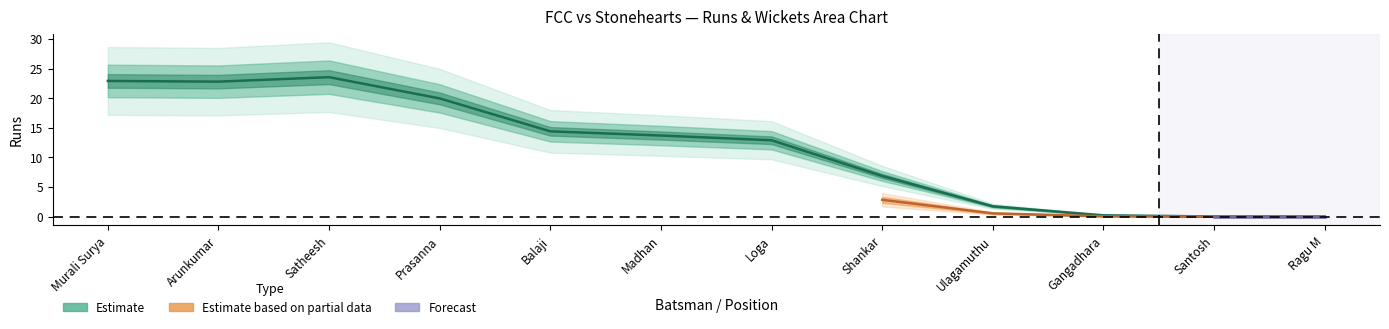

Between Madhan and Satheesh, which is larger?

Satheesh